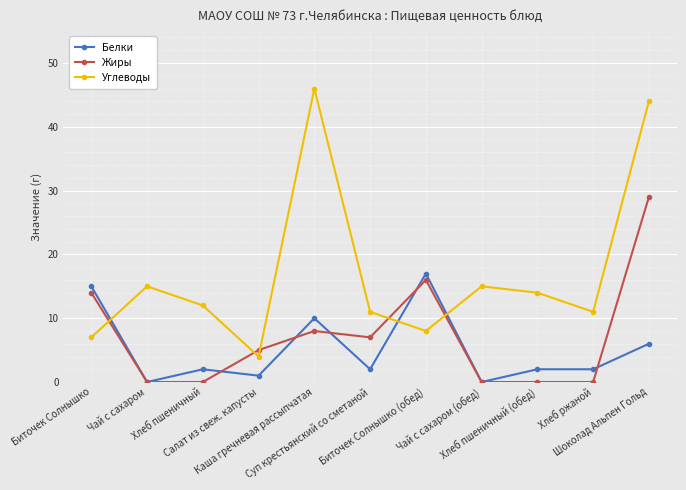

What is the spread (max minus min) of values at Чай с сахаром?

15